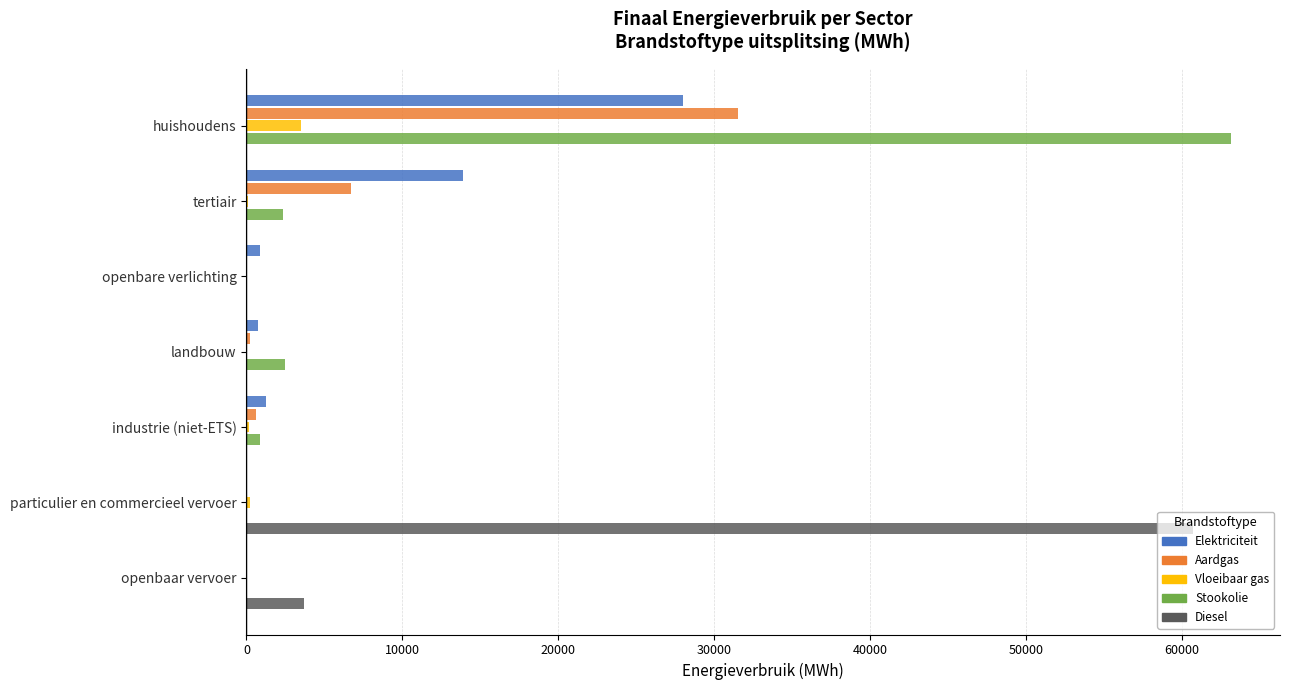

The value of Vloeibaar gas at openbare verlichting is 2222.3. True or false?

False